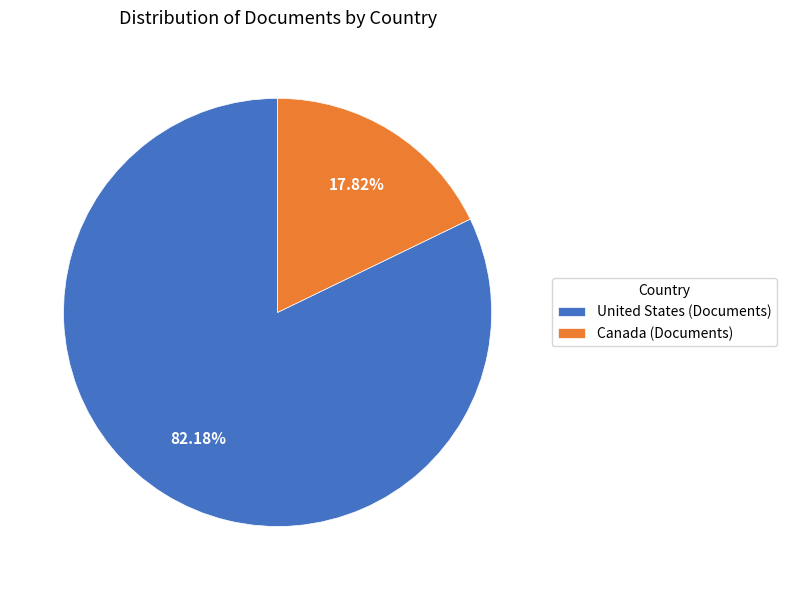

True or false: Canada accounts for 18% of the total.

True